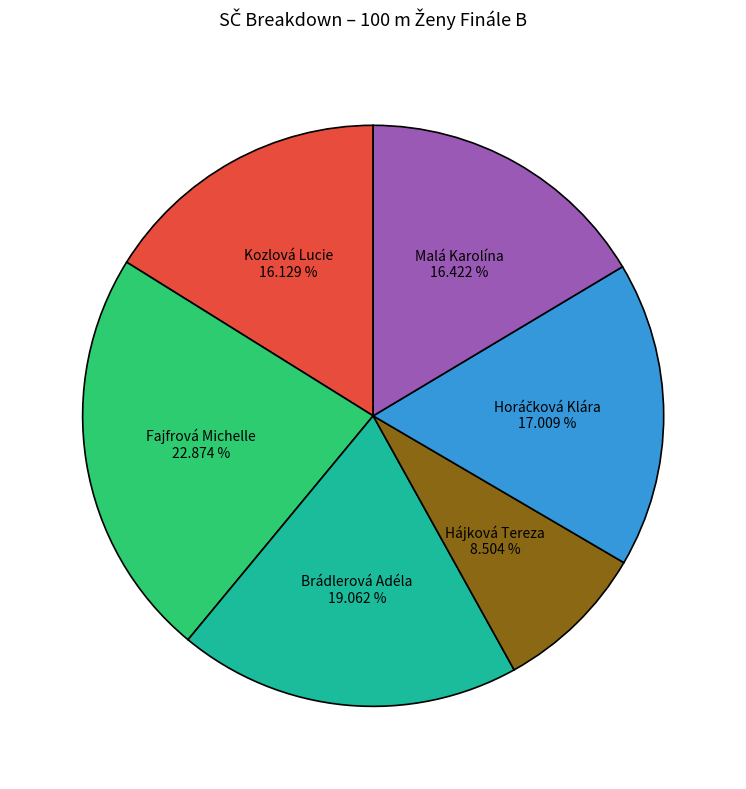

Is there any slice that represents more than half of the pie?

No